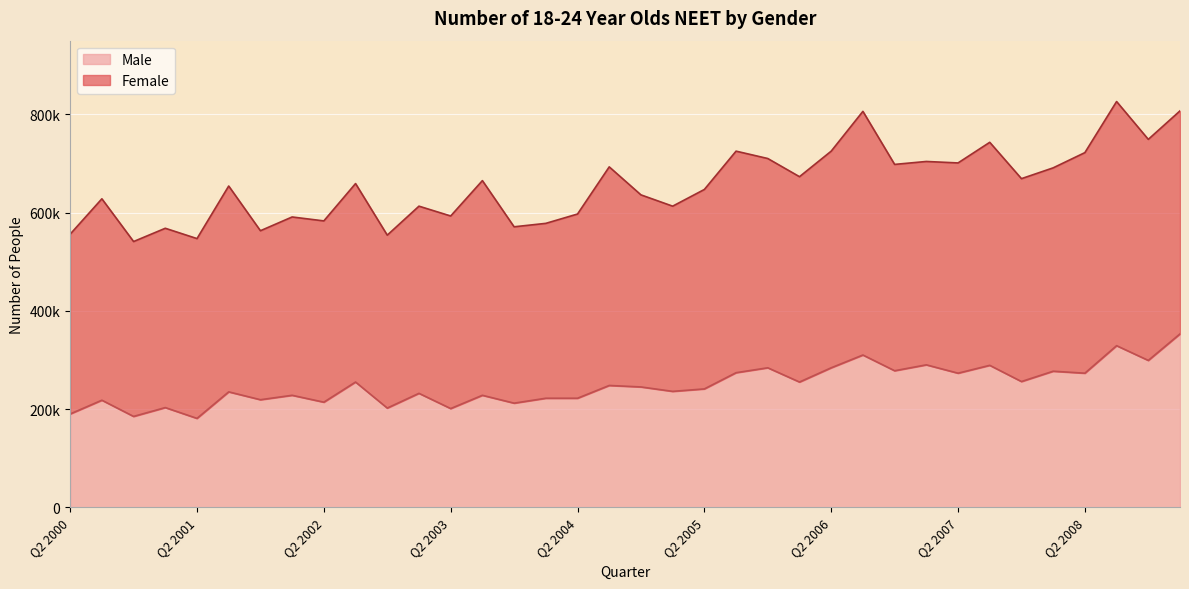

At which category does the data reach its first local peak?

Q3 2000